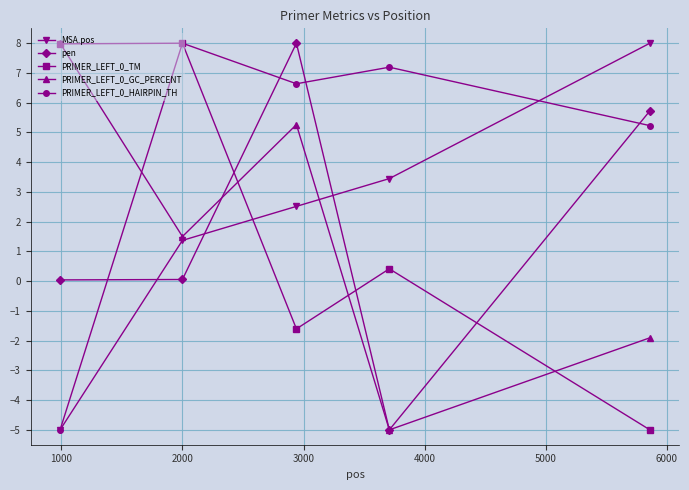

At how many categories does at least one series exceed 7?

5